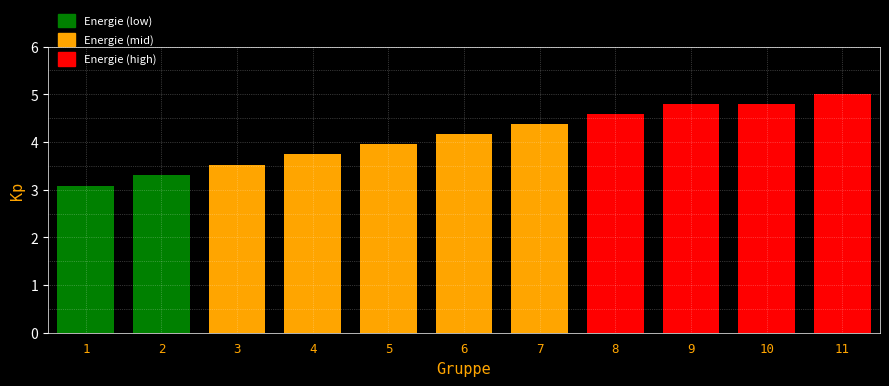

Reading left to right, what are all the values shown in this chart?

1=3.1	2=3.3	3=3.5	4=3.7	5=4.0	6=4.2	7=4.4	8=4.6	9=4.8	10=4.8	11=5.0